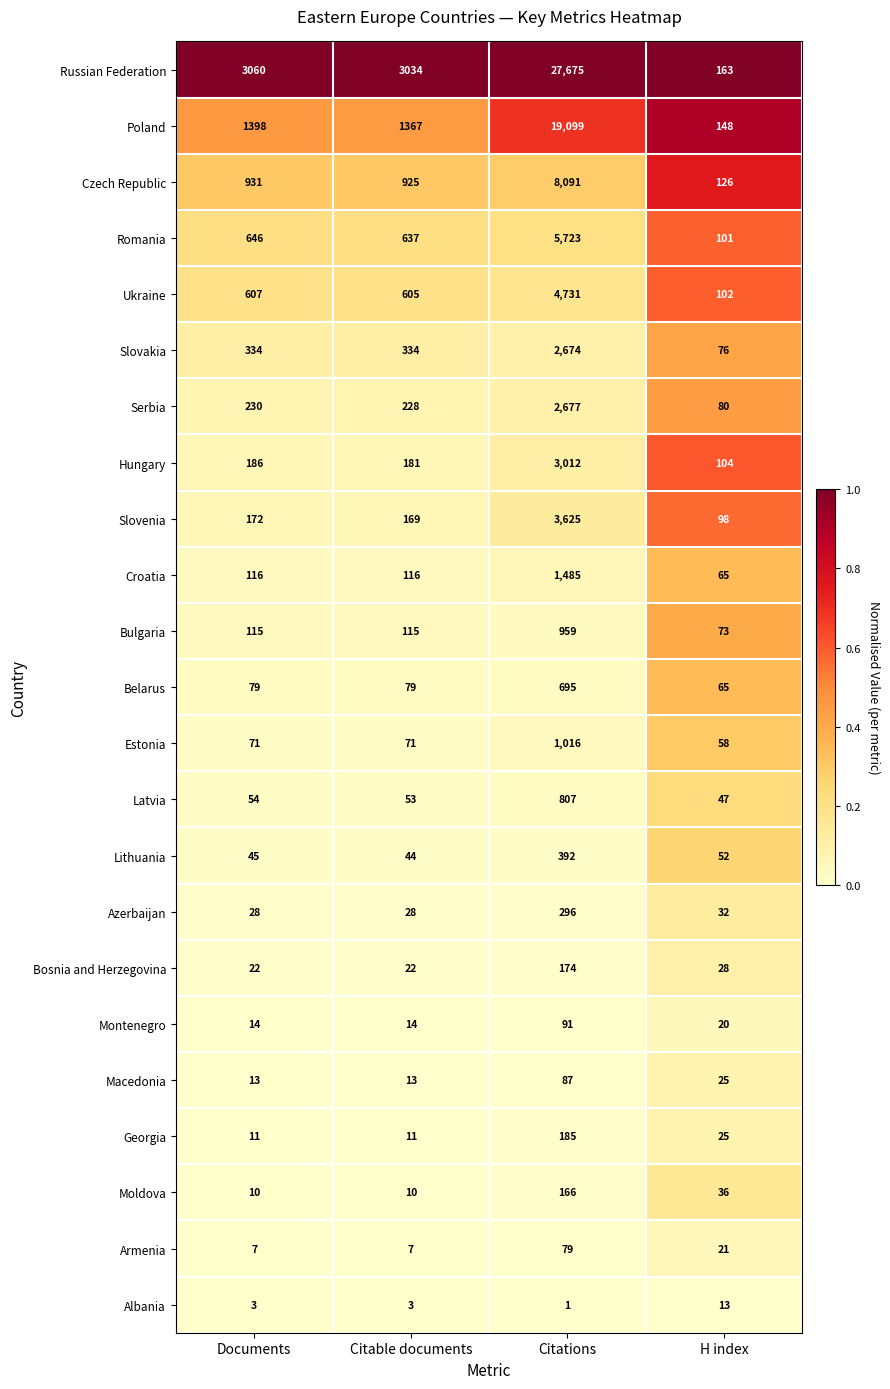

Is it true that Bulgaria equals 1329 at Citations?

False